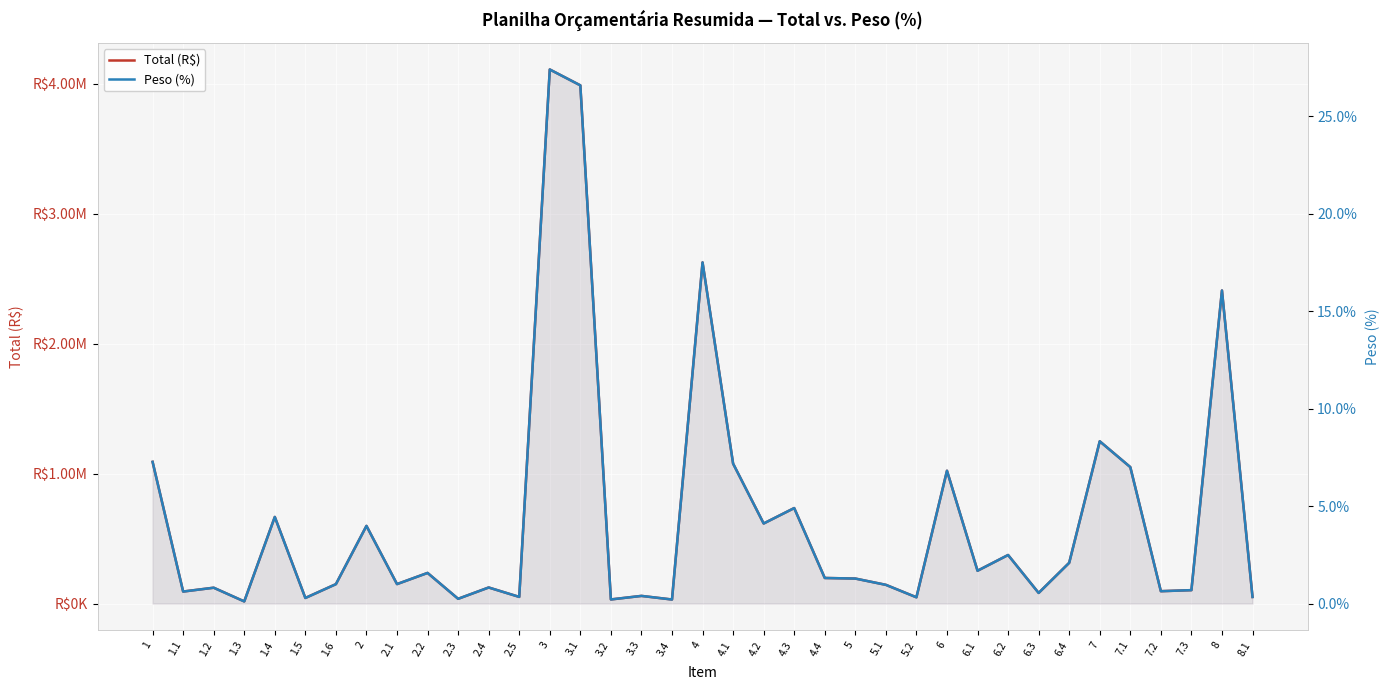

What is the sum of the Peso (%) values at 1.4 and 6.1?

0.1